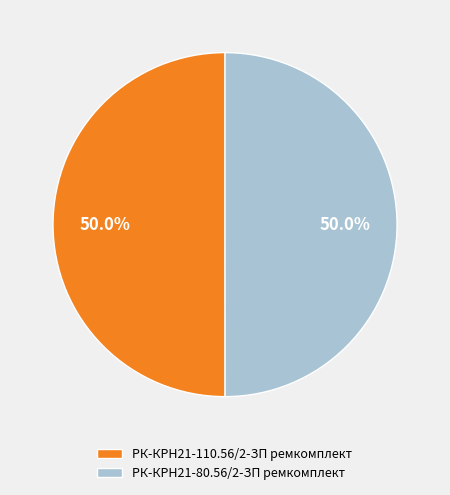

What percentage is NOT represented by РК-КРН21-80.56/2-ЗП ремкомплект?

50.0%